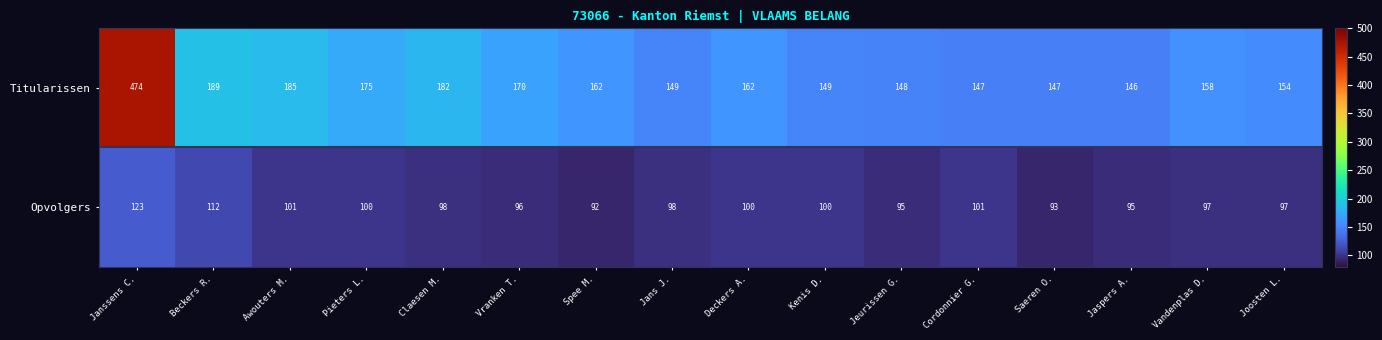

At which category does the chart reach its peak across all series?

Janssens C.